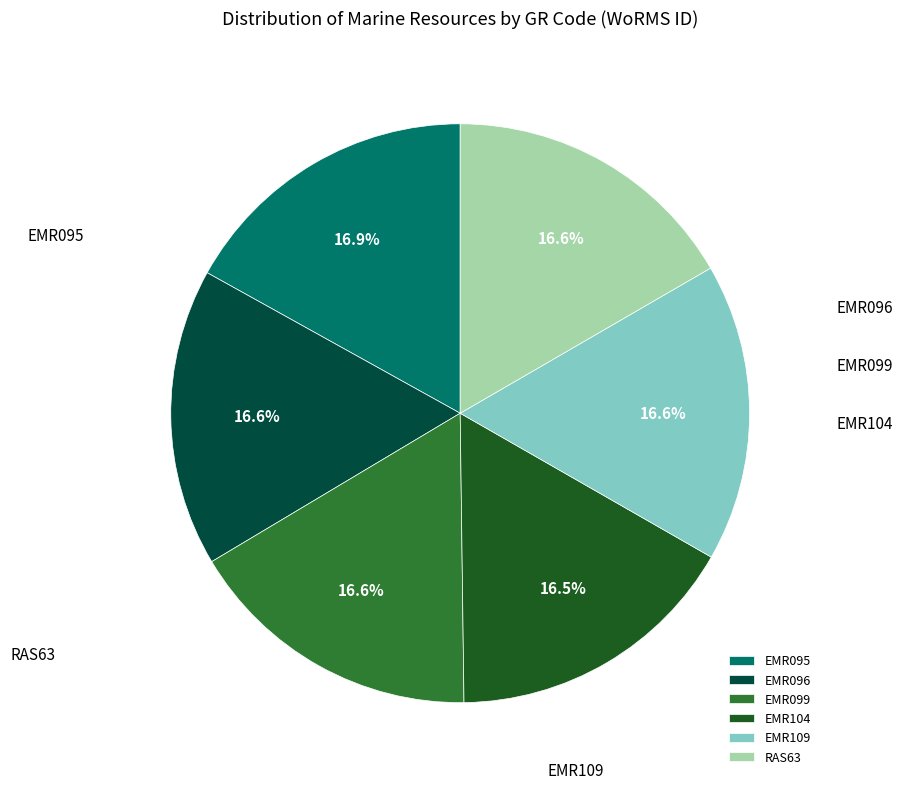

To the nearest percent, what portion does EMR095 represent?

17%